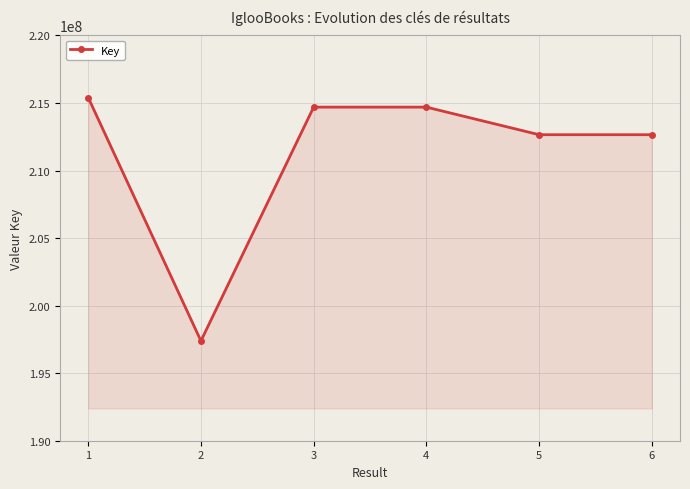

What is the difference between the values at 5 and 2?

15263806